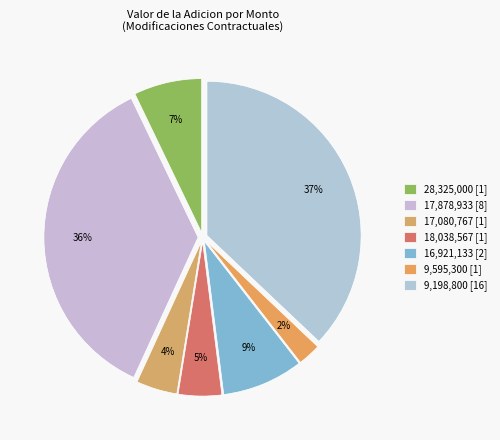

To the nearest percent, what is the average slice percentage?

14%